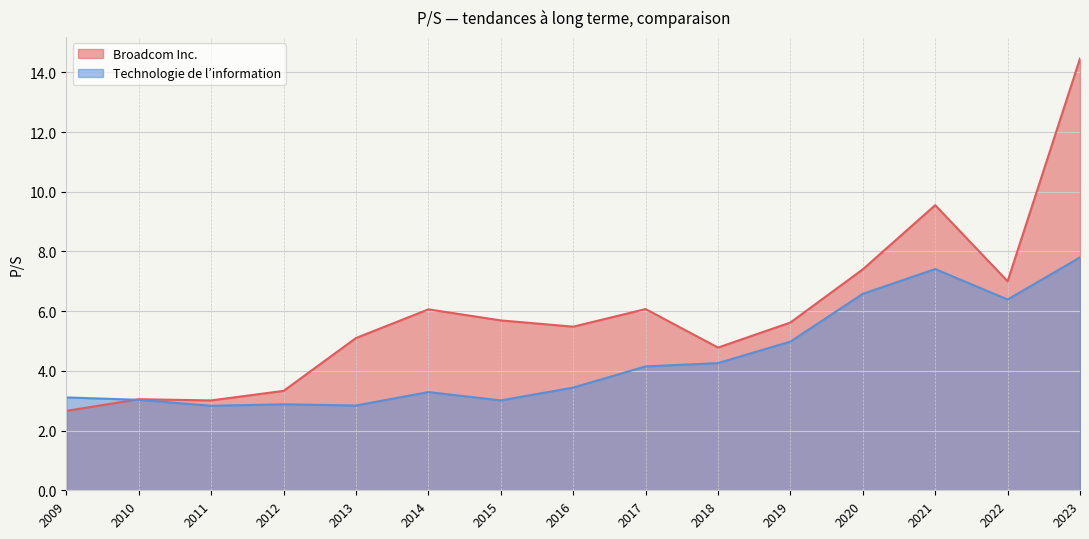

Which series has the largest range (max minus min)?

Broadcom Inc.